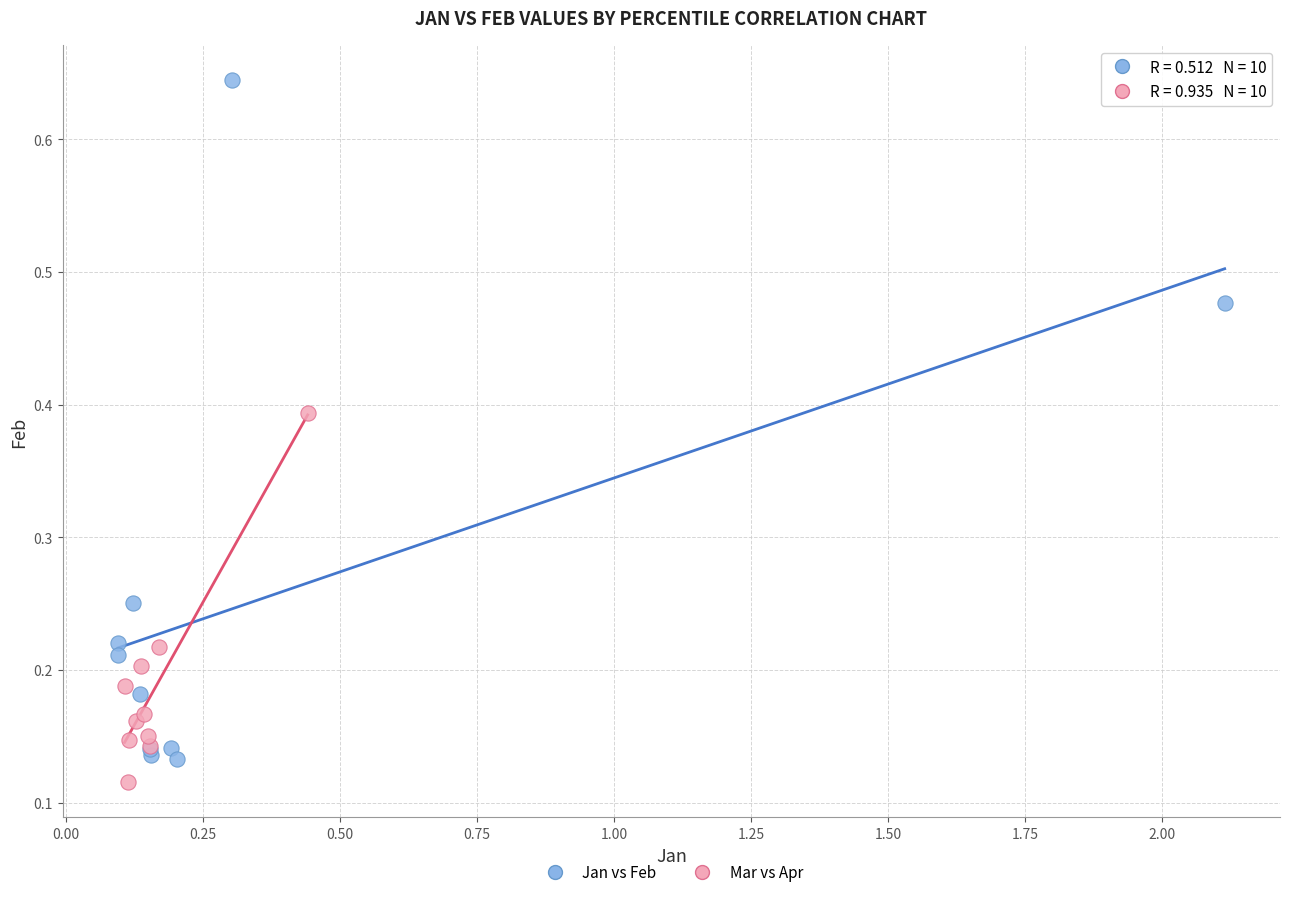

Which series has the largest Y range (max minus min)?

Jan vs Feb